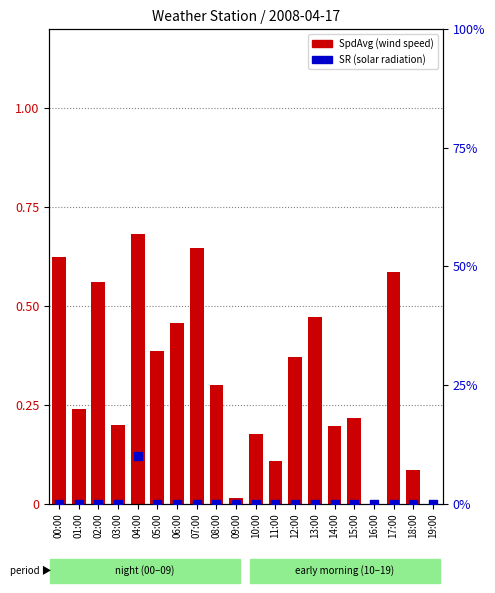

What are all the series names shown in the legend?

SpdAvg, SR